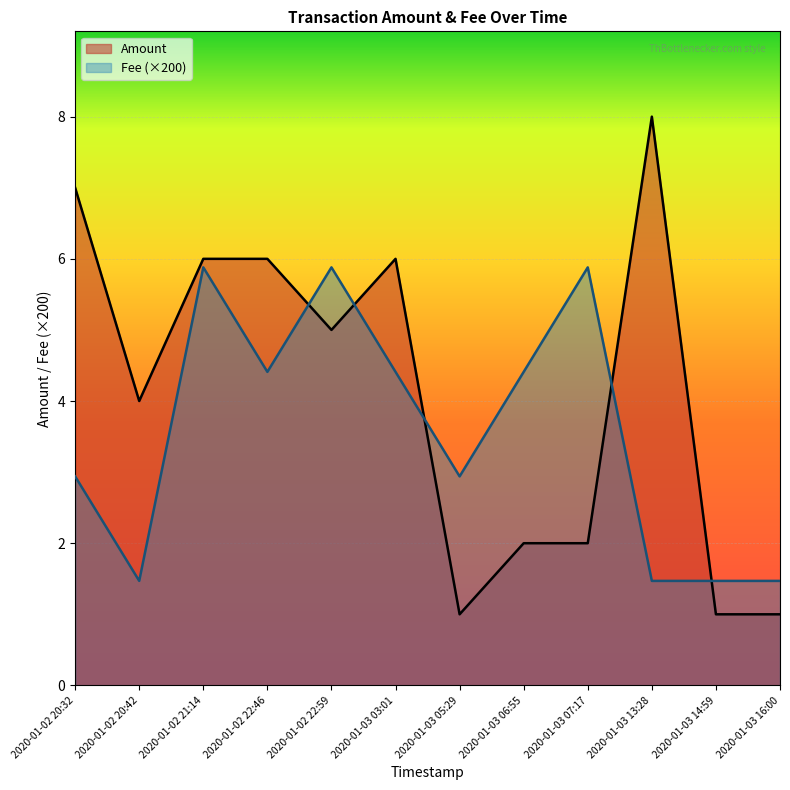

What is the sum of the Amount values at 2020-01-02 21:14 and 2020-01-03 05:29?

7.0